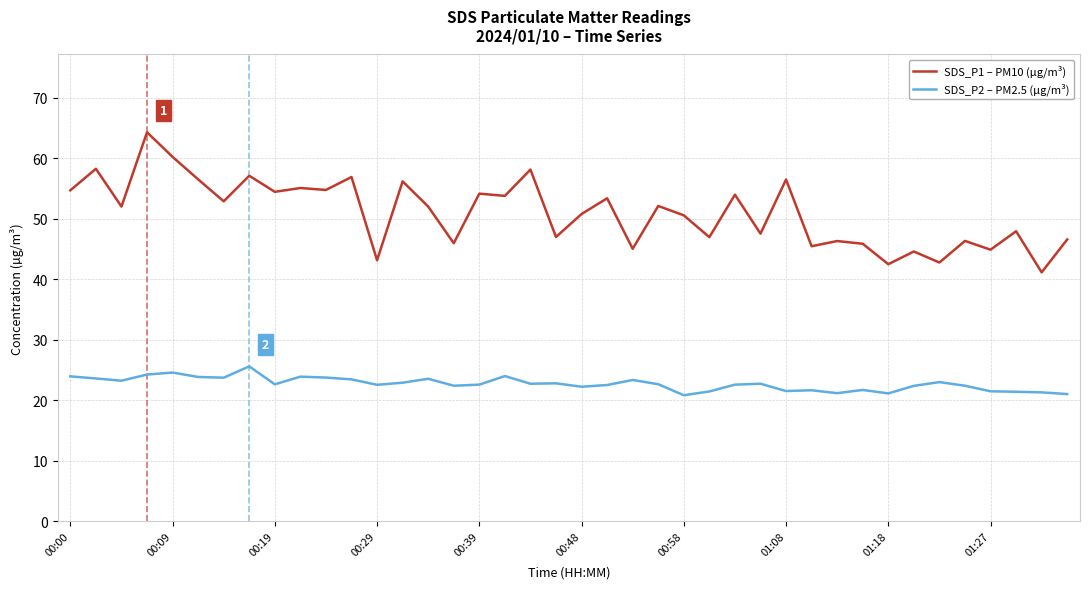

Which series has the widest spread of values?

SDS_P1 – PM10 (µg/m³)